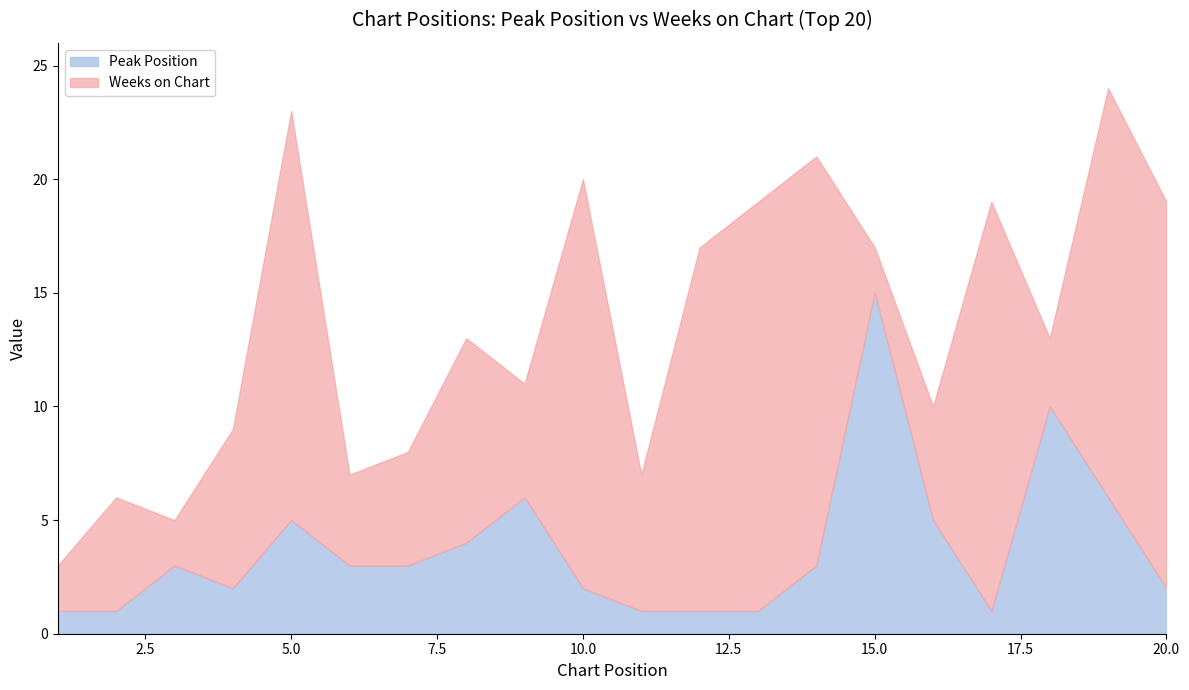

How many data points in Peak Position are less than 3?

9